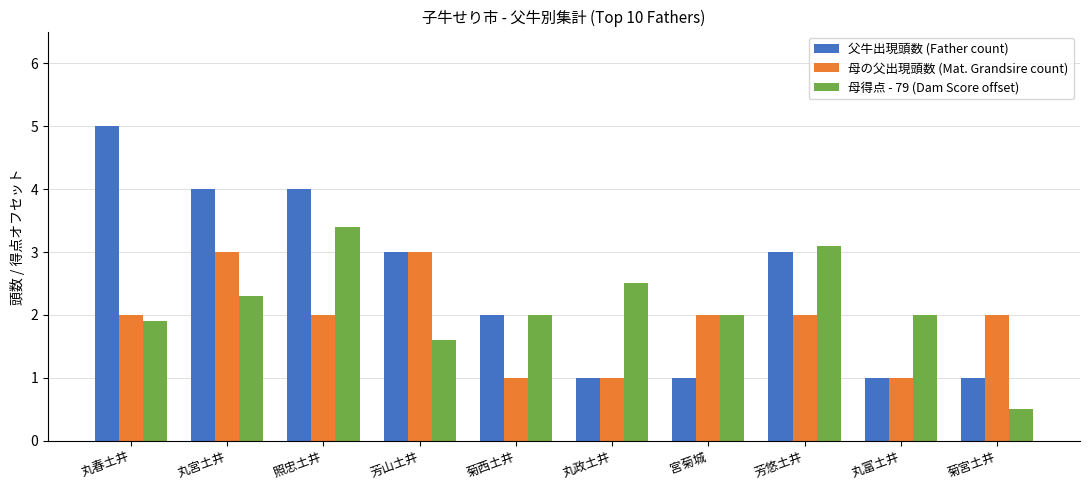

How many 母の父出現頭数 (Mat. Grandsire count) values are between 1 and 2?

8